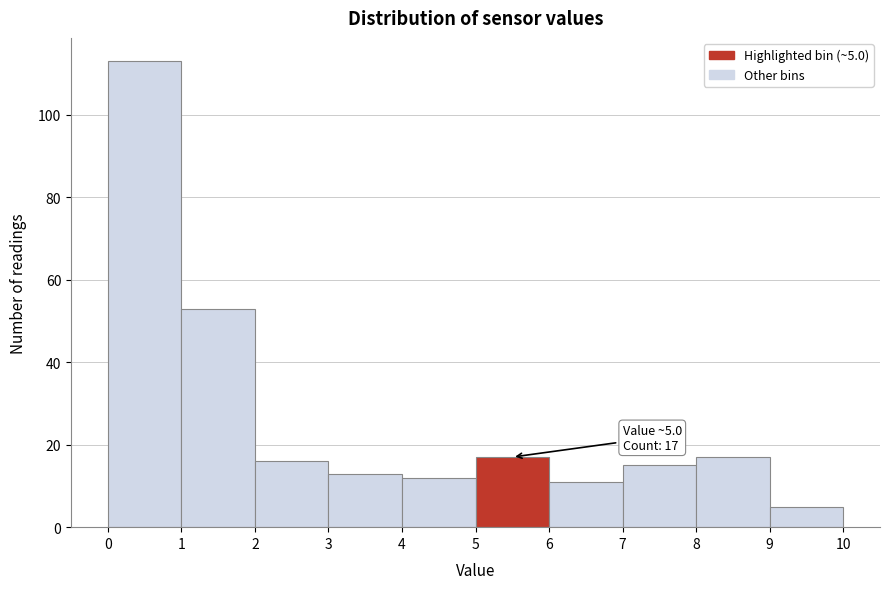

Over which range of the x-axis is the bar tallest?

0 to 1